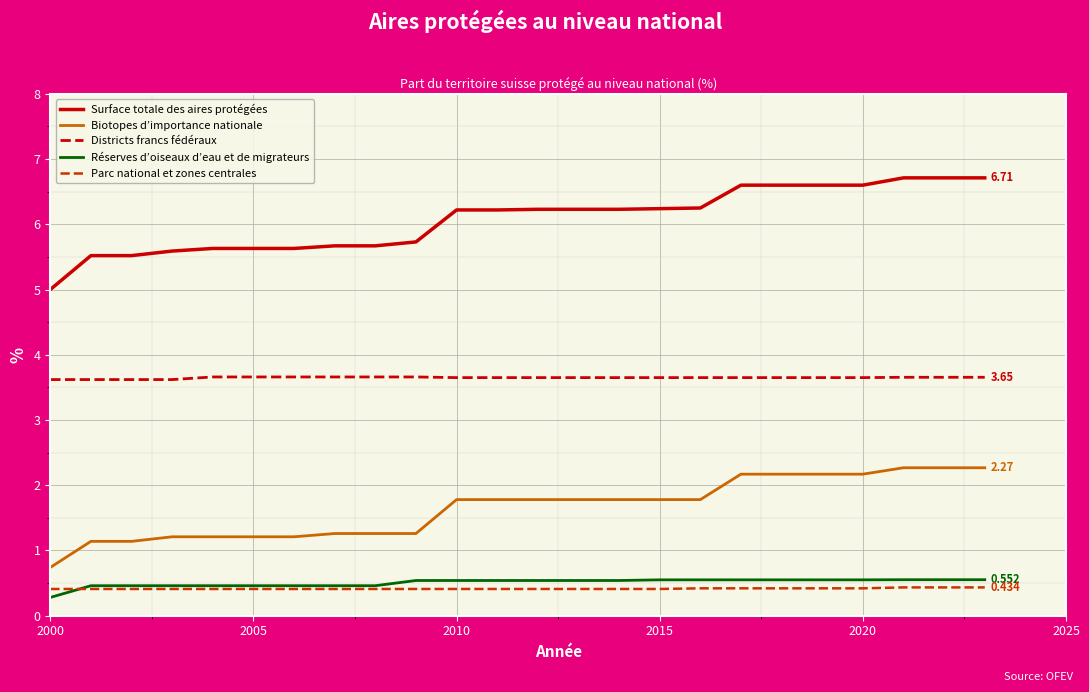

True or false: Biotopes d’importance nationale and Surface totale des aires protégées intersect in this chart.

False